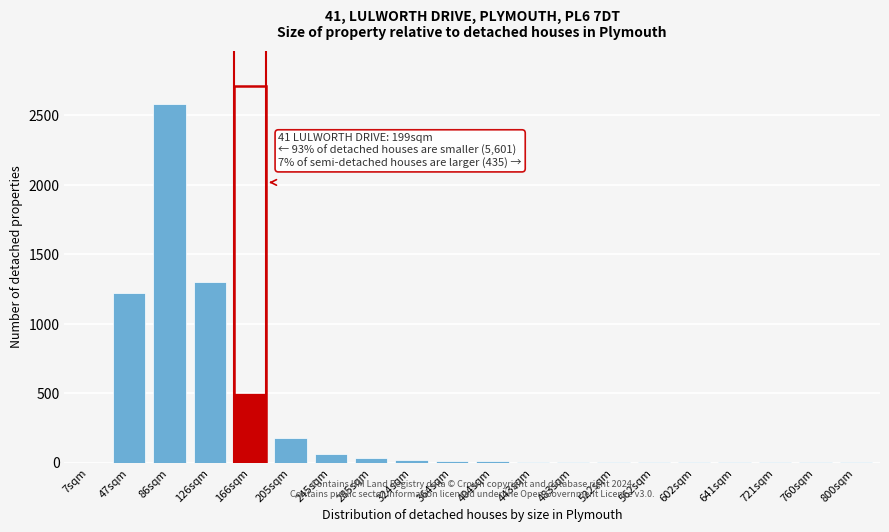

What is the greatest value displayed?

2580